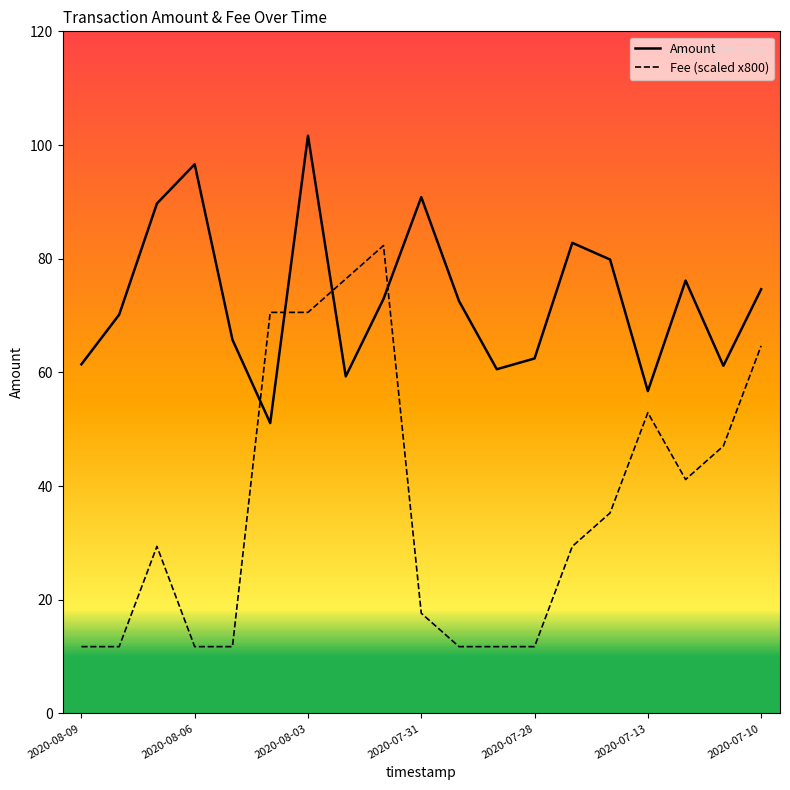

True or false: Amount has more than 2 interior local peaks.

True